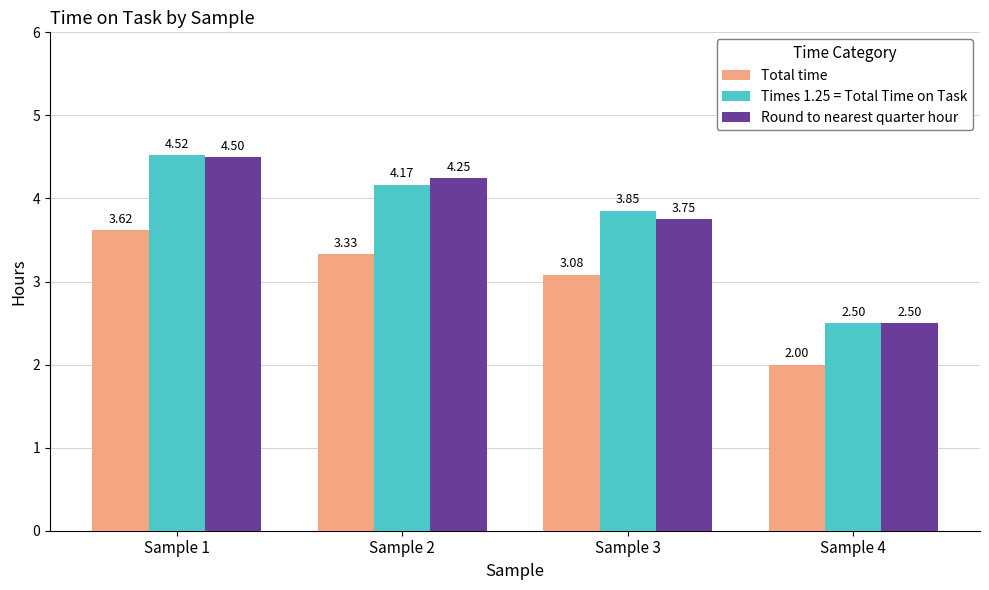

What is the difference between the highest and lowest values at Sample 1?

0.9